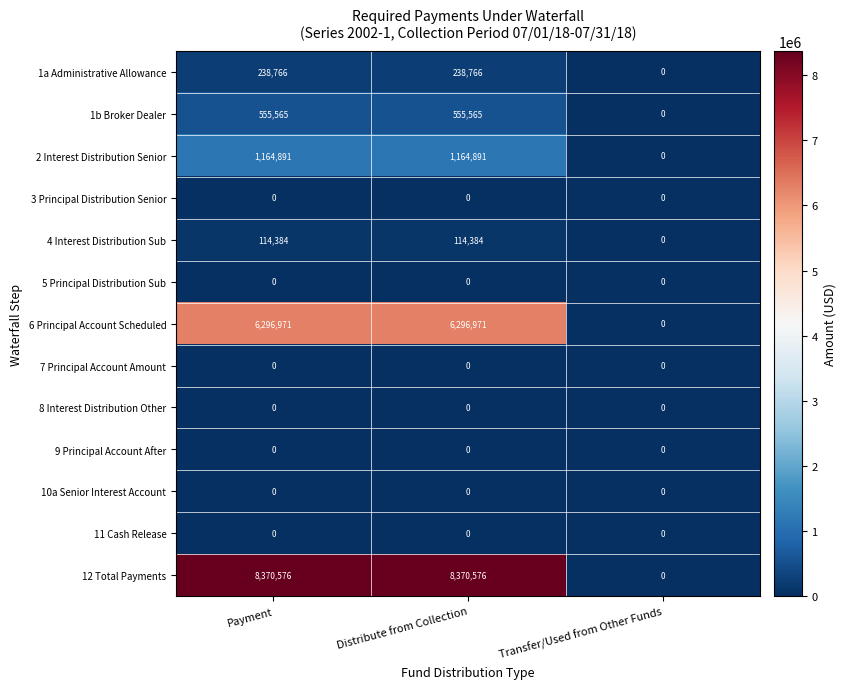

What is the difference between the maximum and minimum values in the 6 Principal Account Scheduled series?

6296971